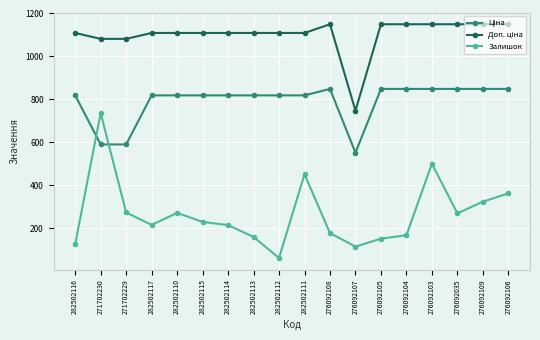

What position from the right is 276092109?

2